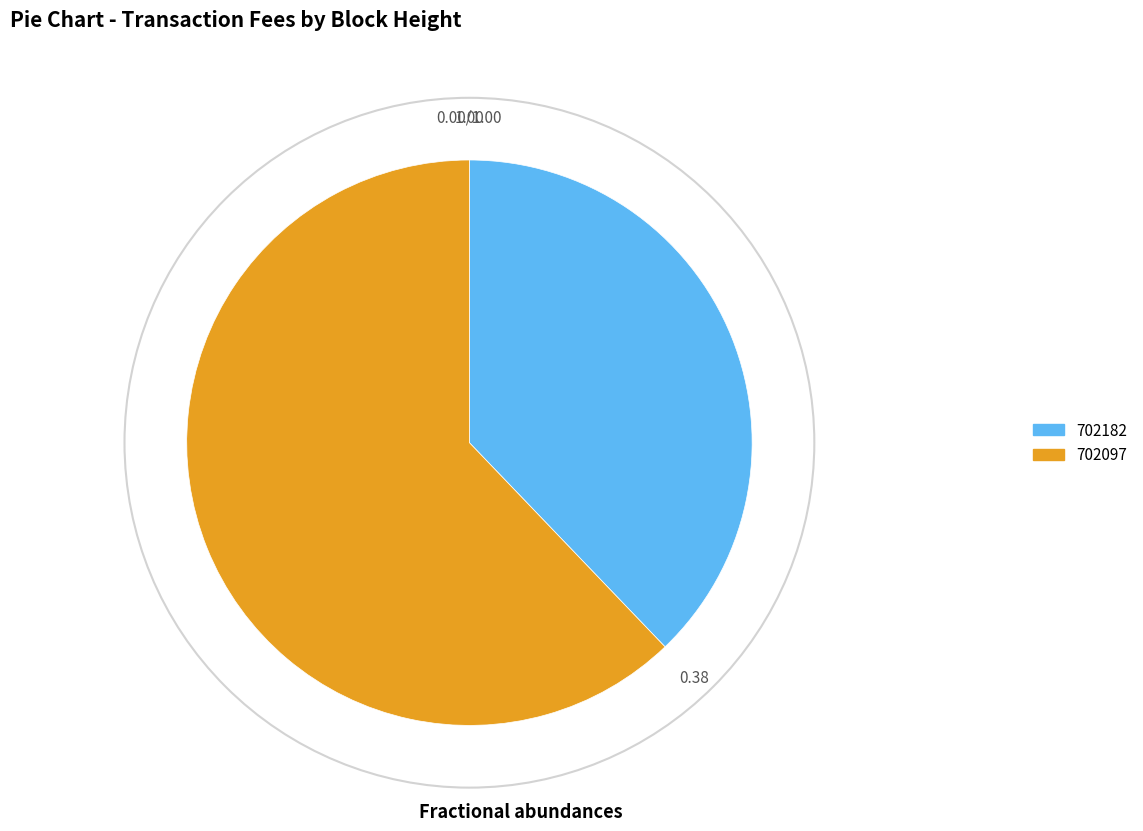

Combined, do 702097 and 702182 account for over 50%?

Yes